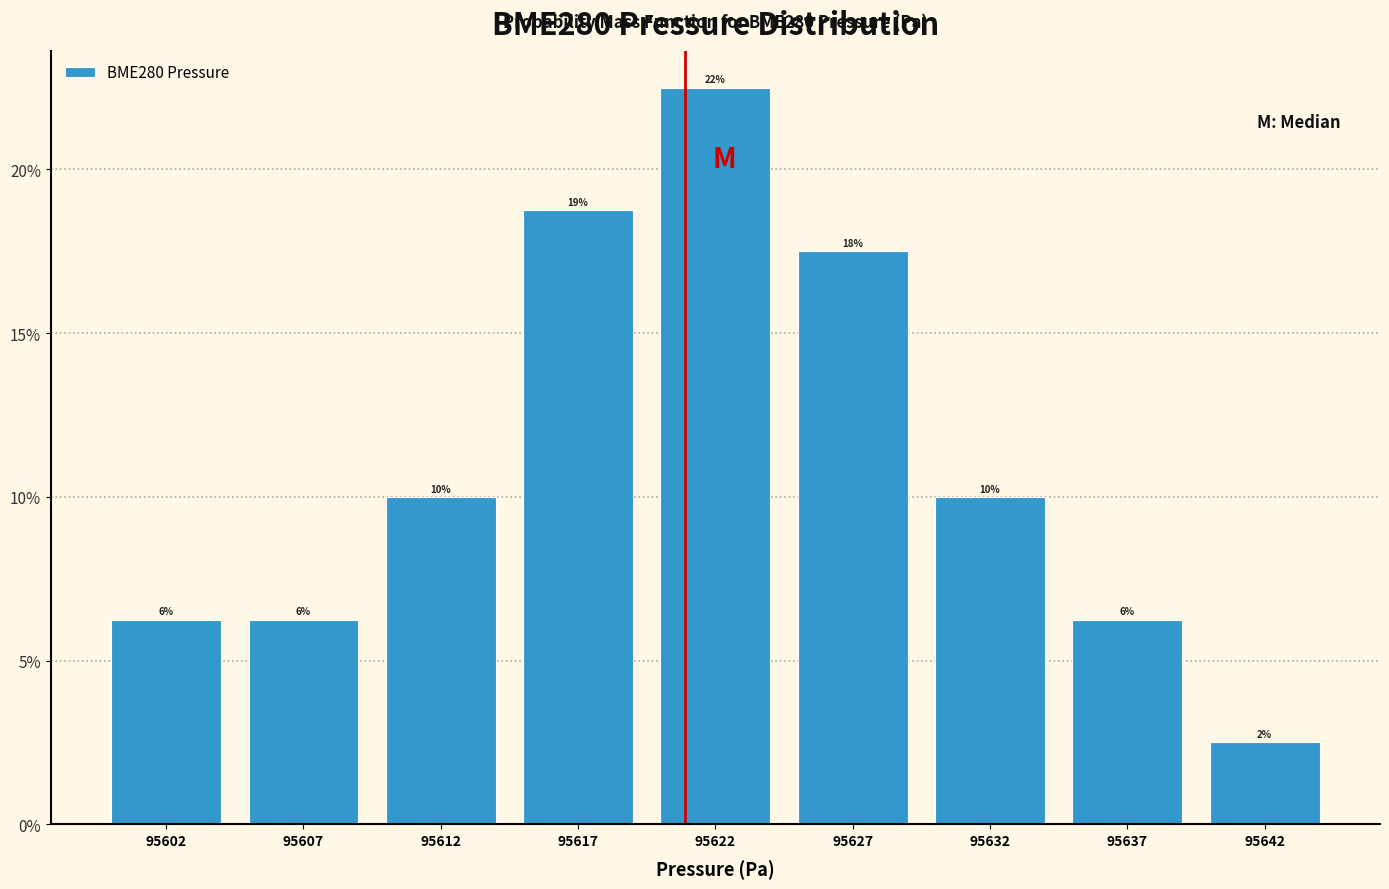

Does the chart contain any negative values?

No